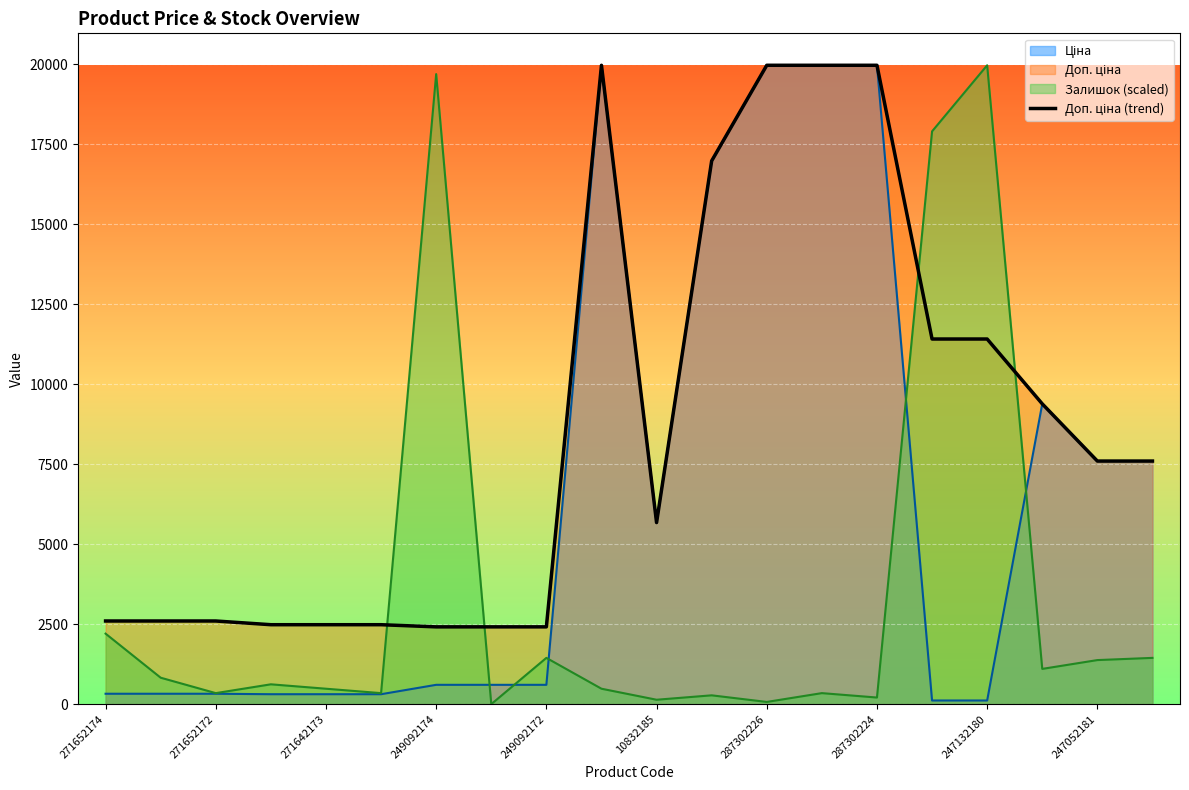

What is the highest value of the Залишок (scaled) series?

19964.2